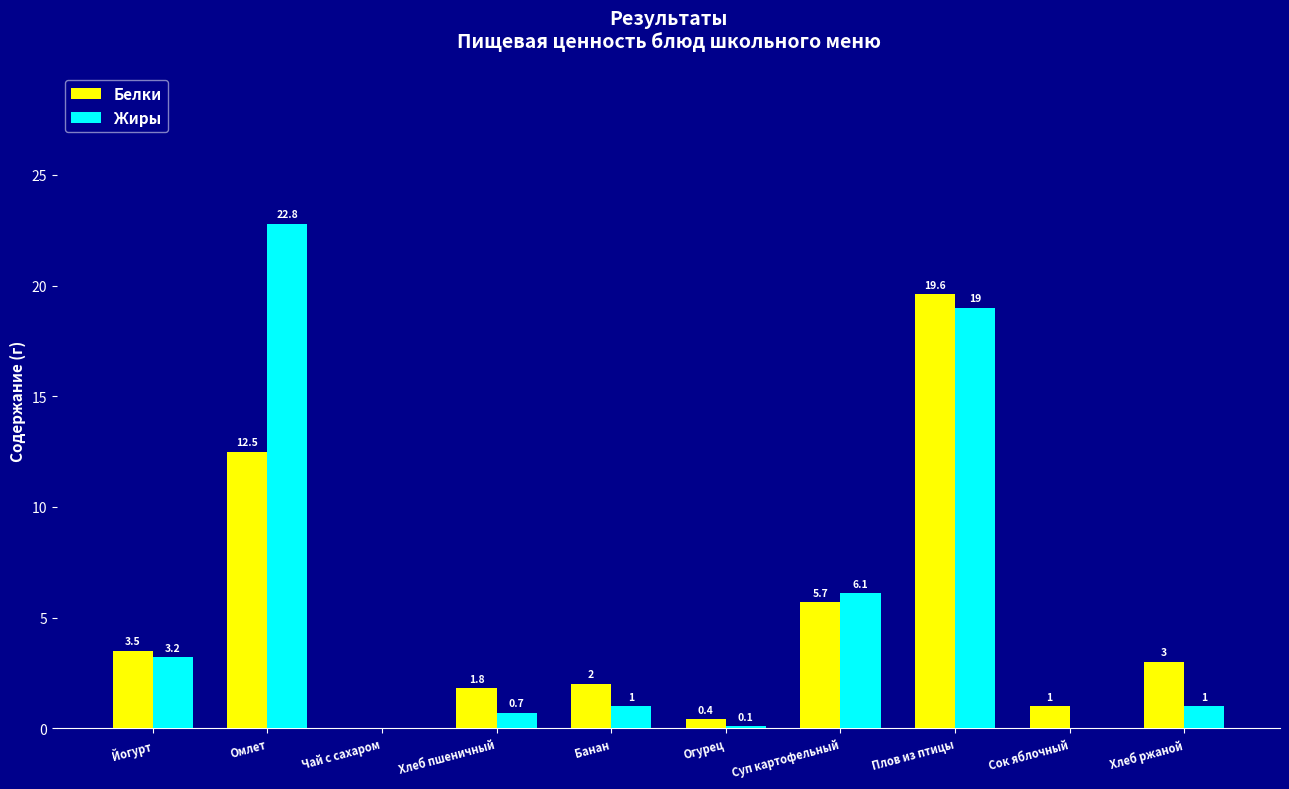

True or false: Белки has a value of 12.1 at Чай с сахаром.

False